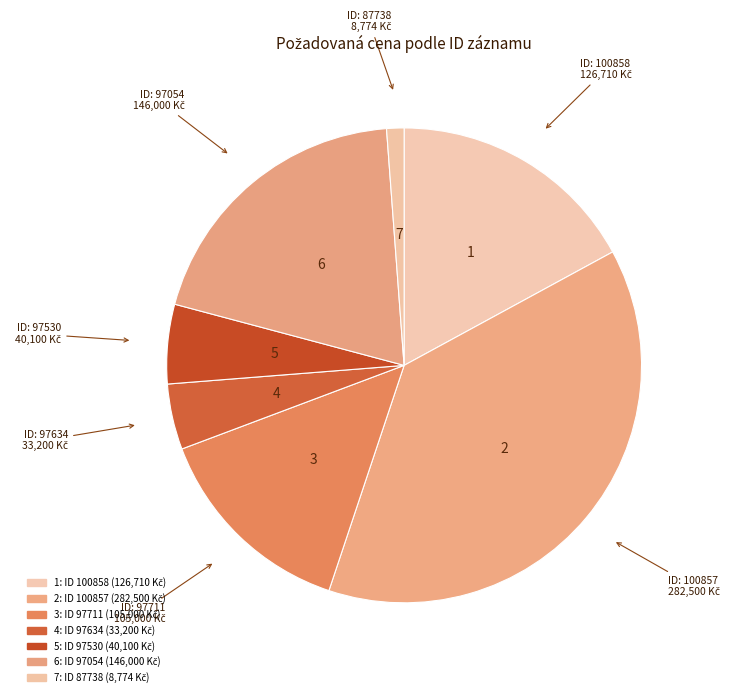

How many segments does this pie chart have?

7